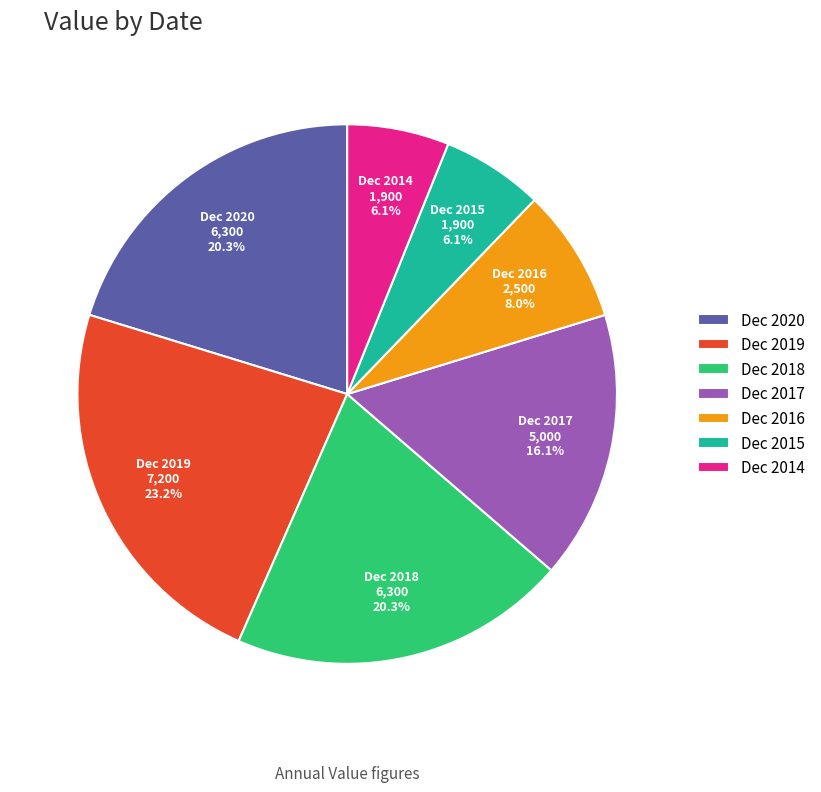

Is there a majority slice in this chart?

No